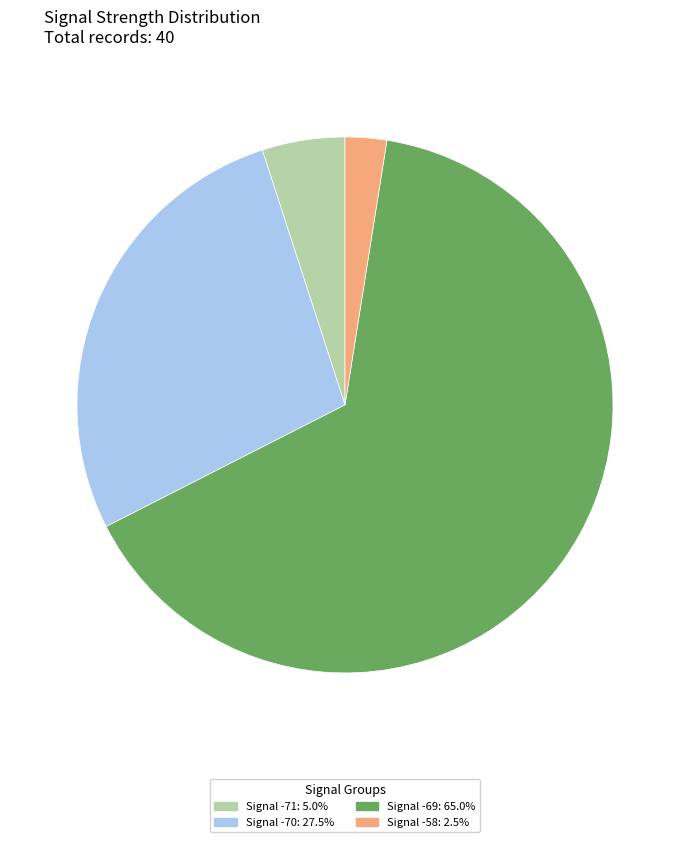

Is there any slice that represents more than half of the pie?

Yes